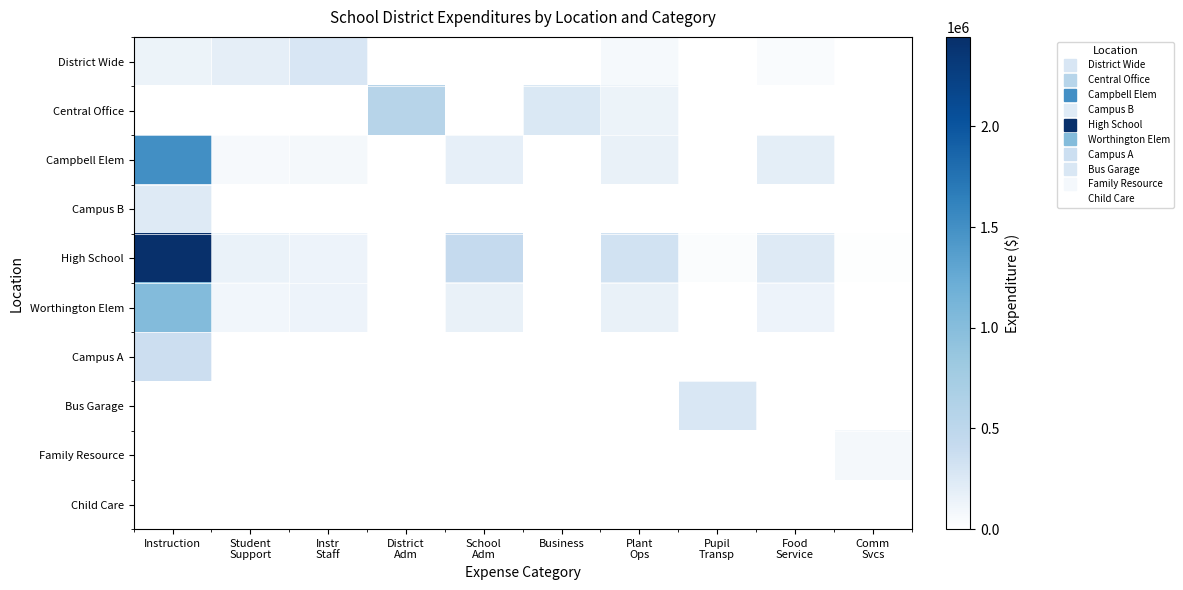

Between Instruction and Plant Ops, which series saw the biggest shift?

High School